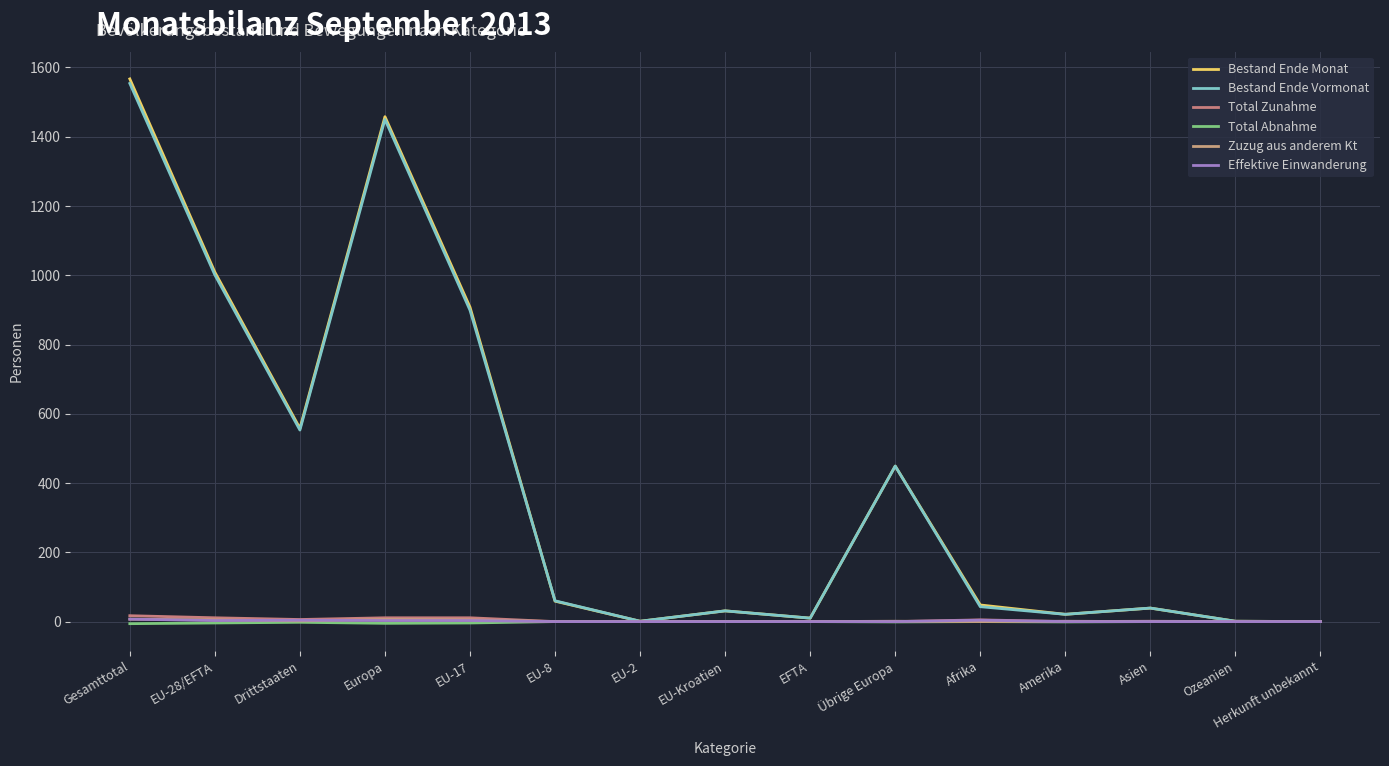

How many lines are shown in the chart?

6